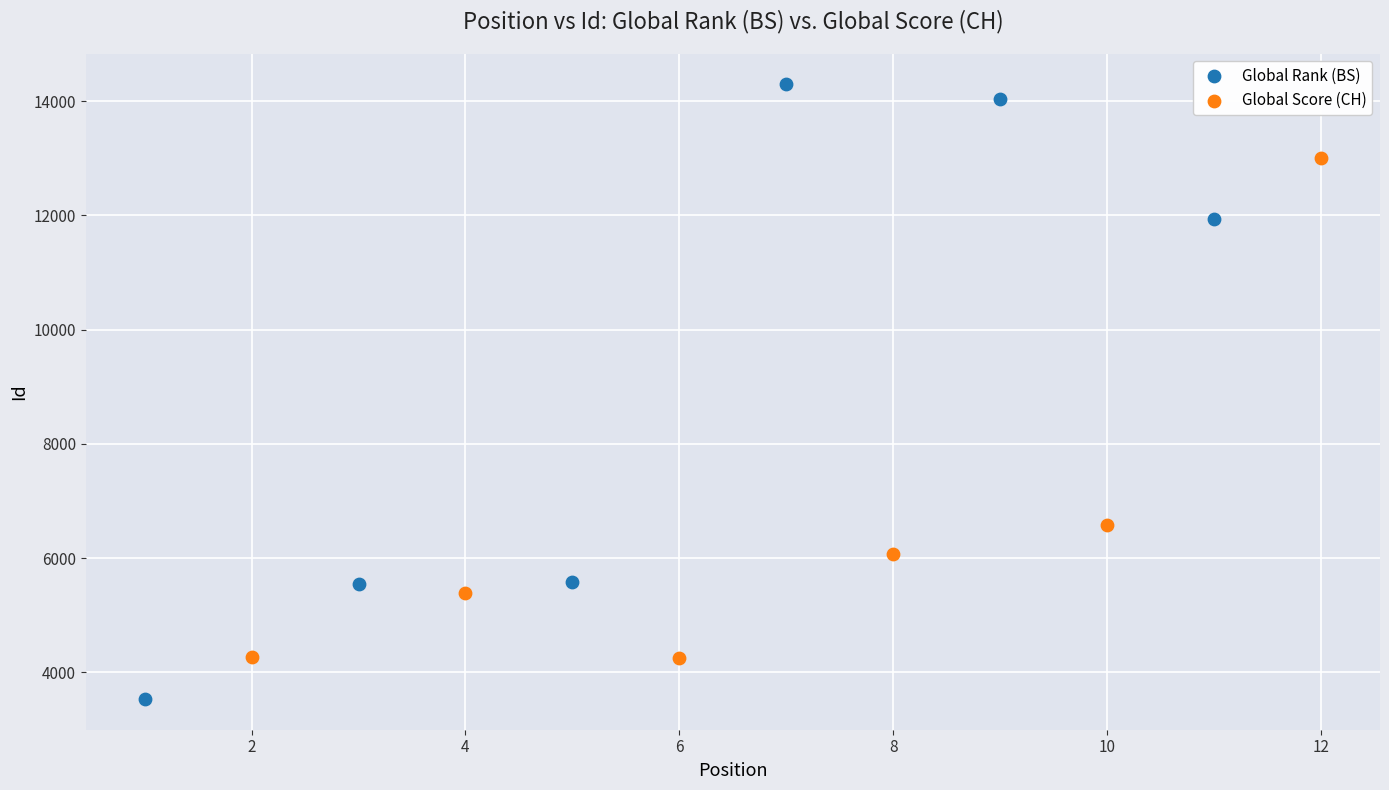

What are all the series names shown in the legend?

Global Rank (BS), Global Score (CH)